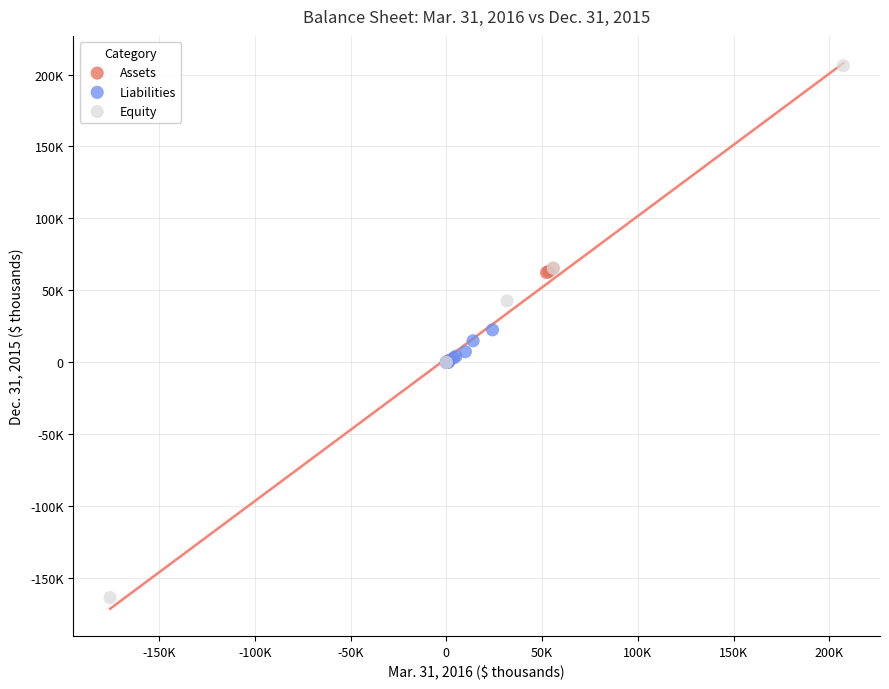

What are all the series names shown in the legend?

Assets, Liabilities, Equity